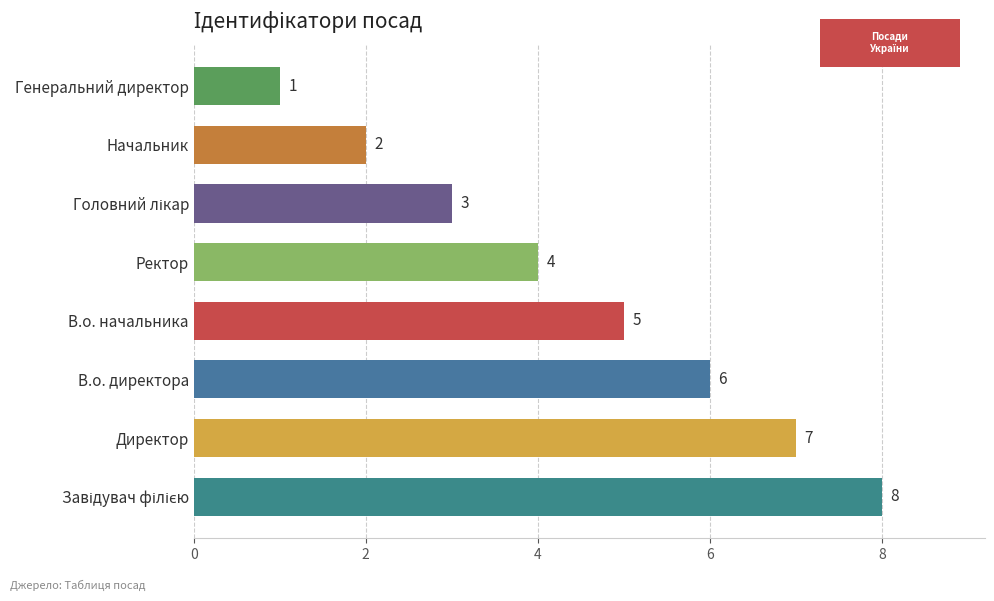

True or false: the data shows 6 at В.о. директора.

True